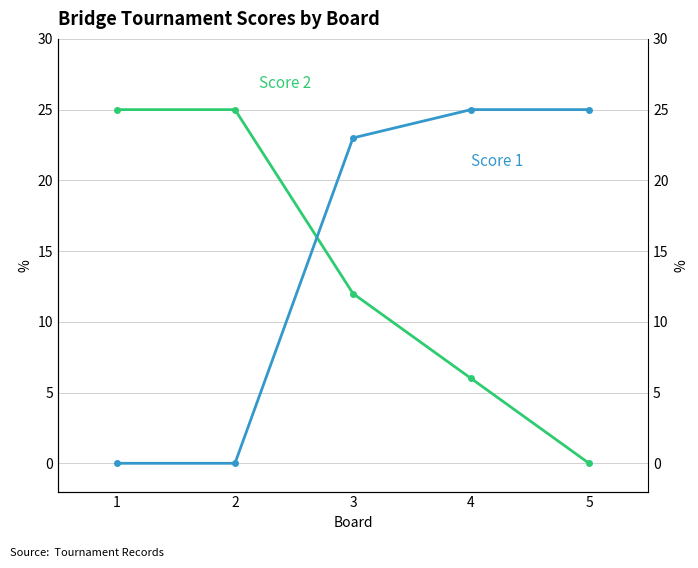

The Score 1 series shows 25 at 5. True or false?

True